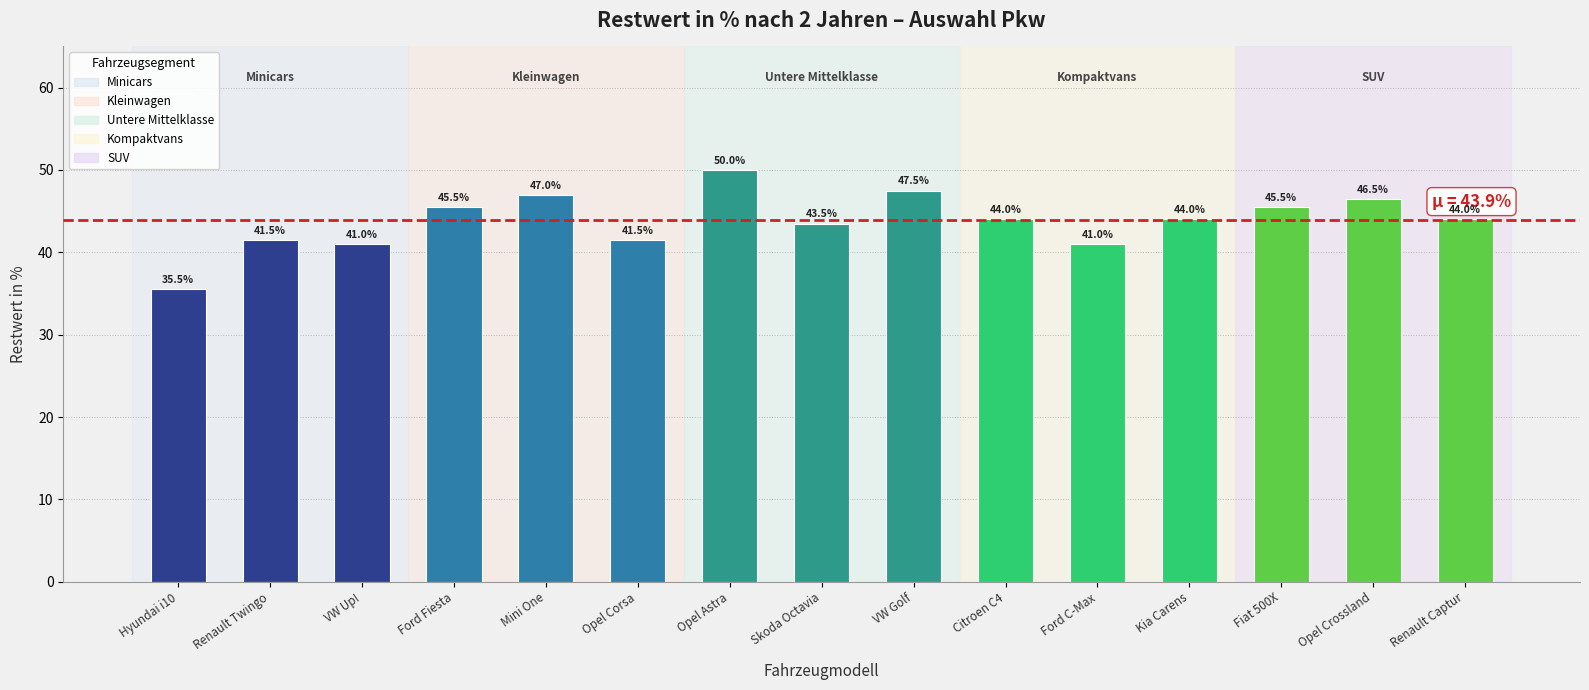

What position from the right is Renault Captur?

1